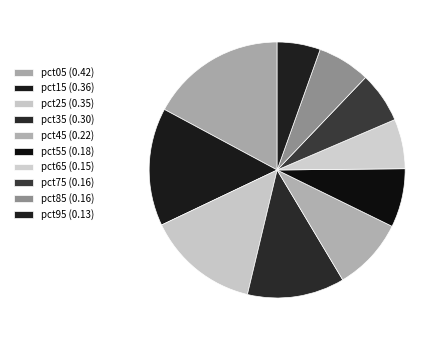

True or false: pct05 accounts for 17% of the total.

True